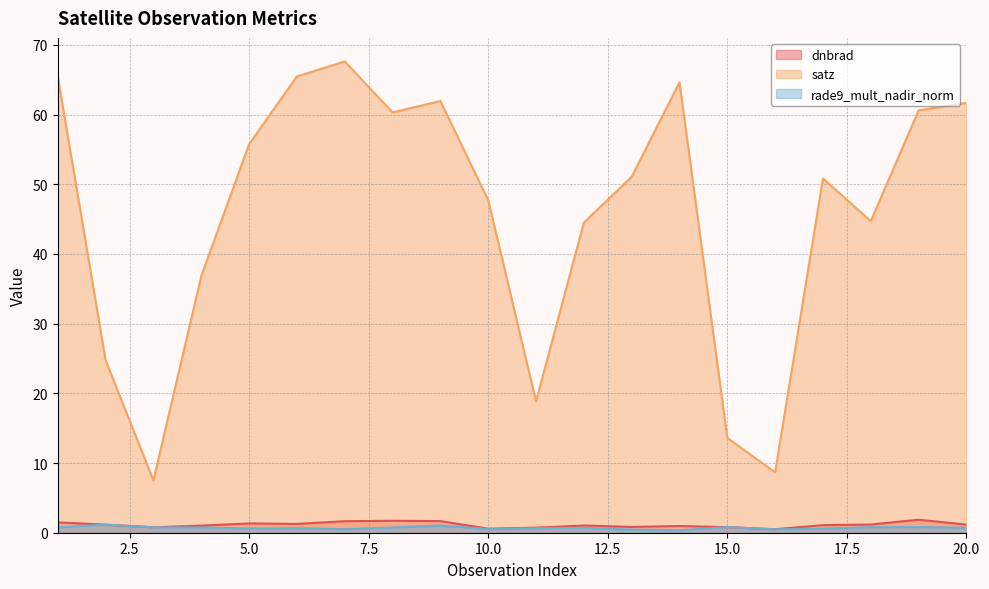

Rank the categories by satz value from lowest to highest.

3, 16, 15, 11, 2, 4, 12, 18, 10, 17, 13, 5, 8, 19, 20, 9, 14, 1, 6, 7